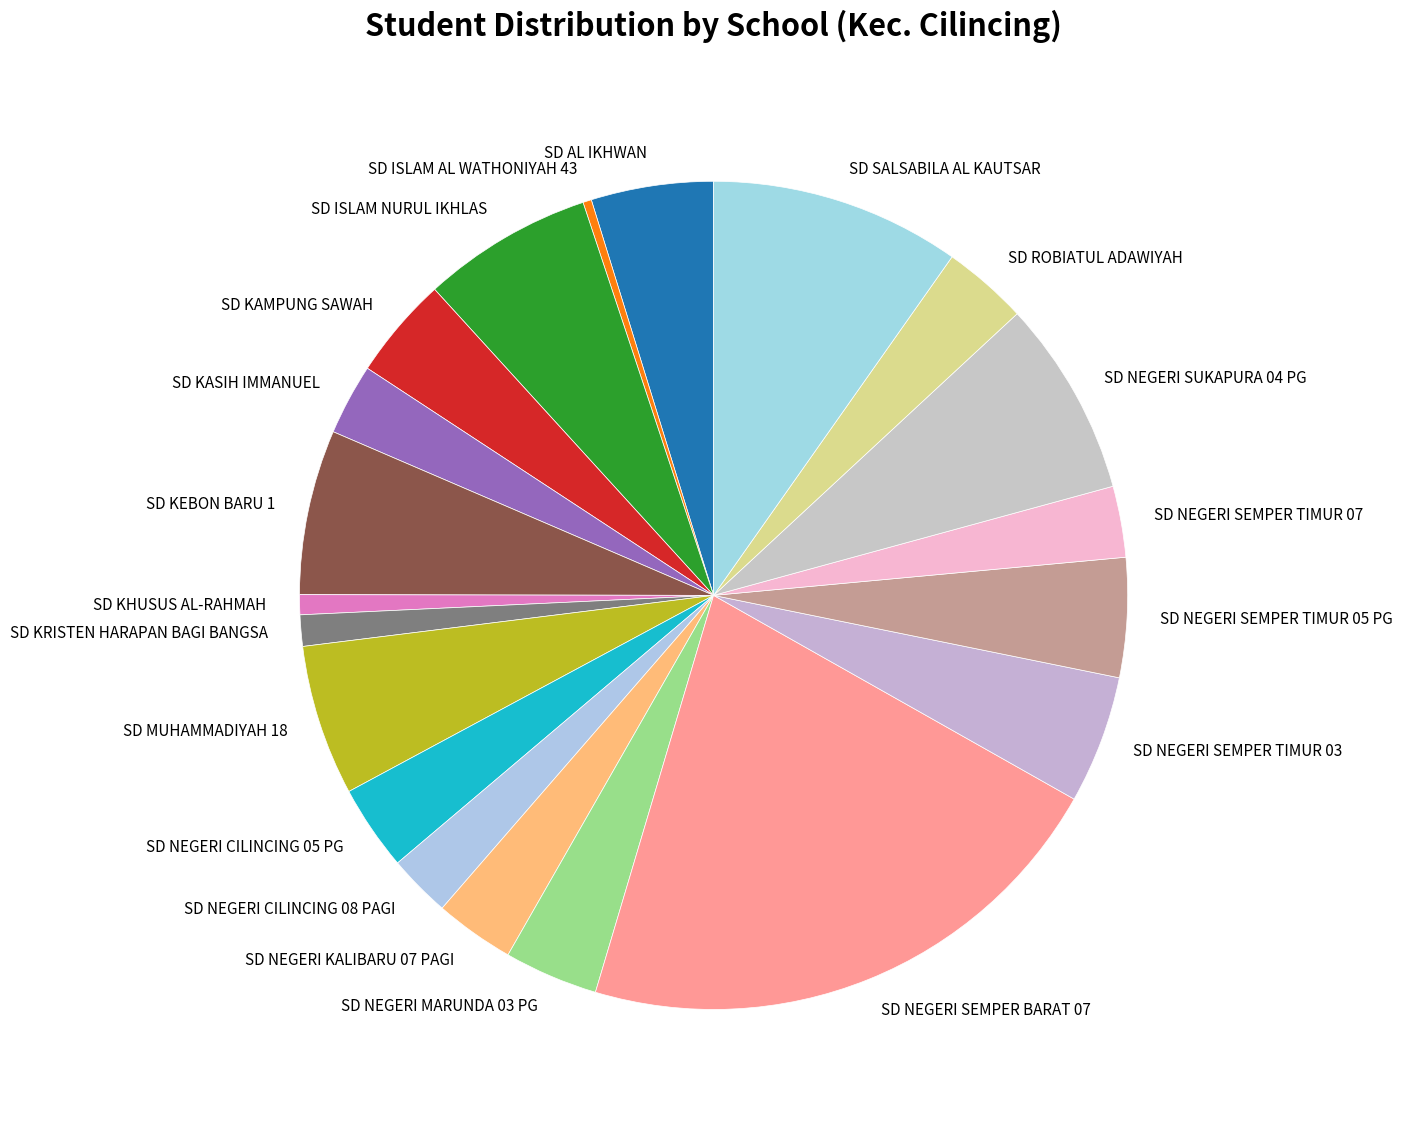

How many slices are in this pie chart?

20